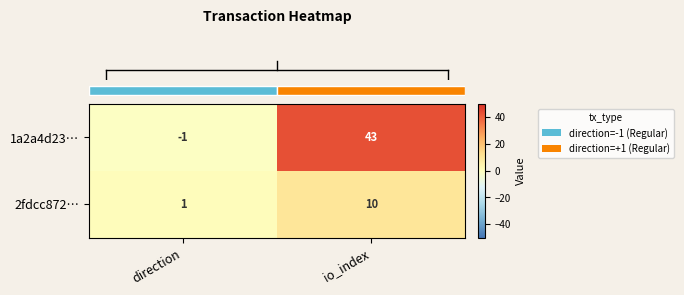

Rank the series at io_index from highest to lowest value.

1a2a4d23…, 2fdcc872…